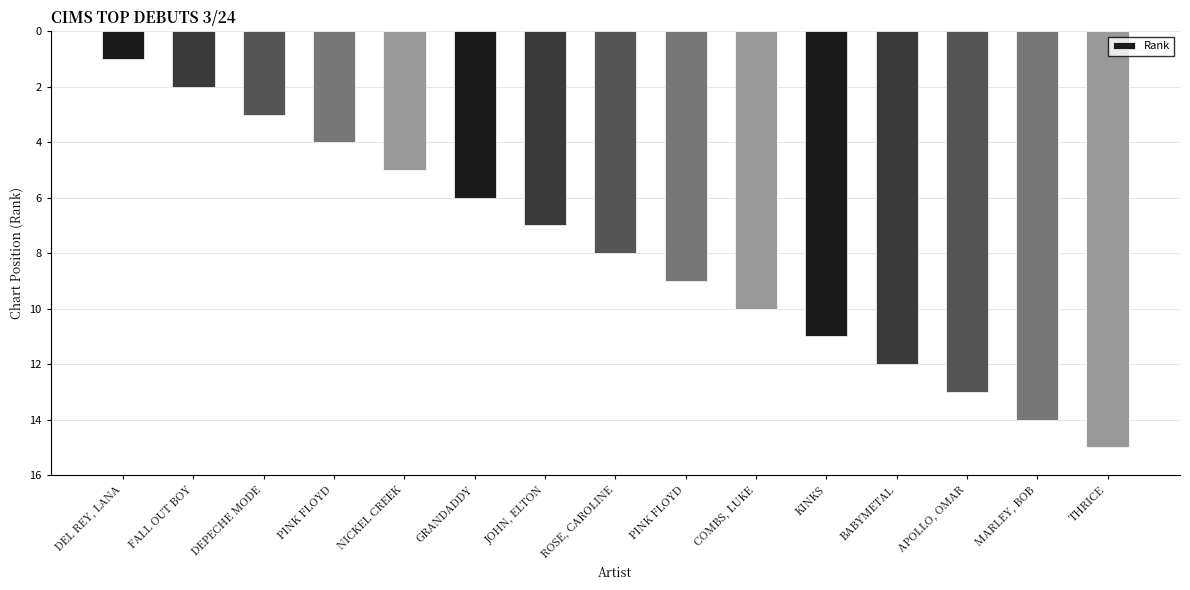

Which category has the highest value across all series?

THRICE